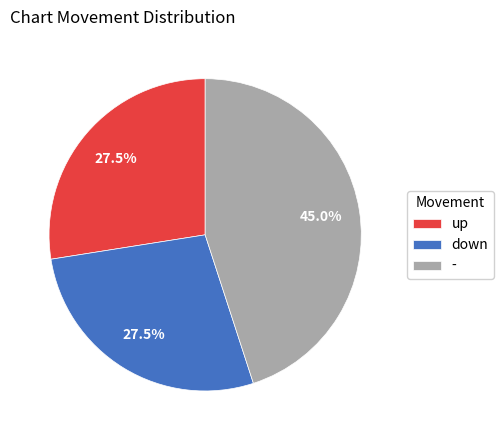

What percentage is NOT represented by up?

72.5%